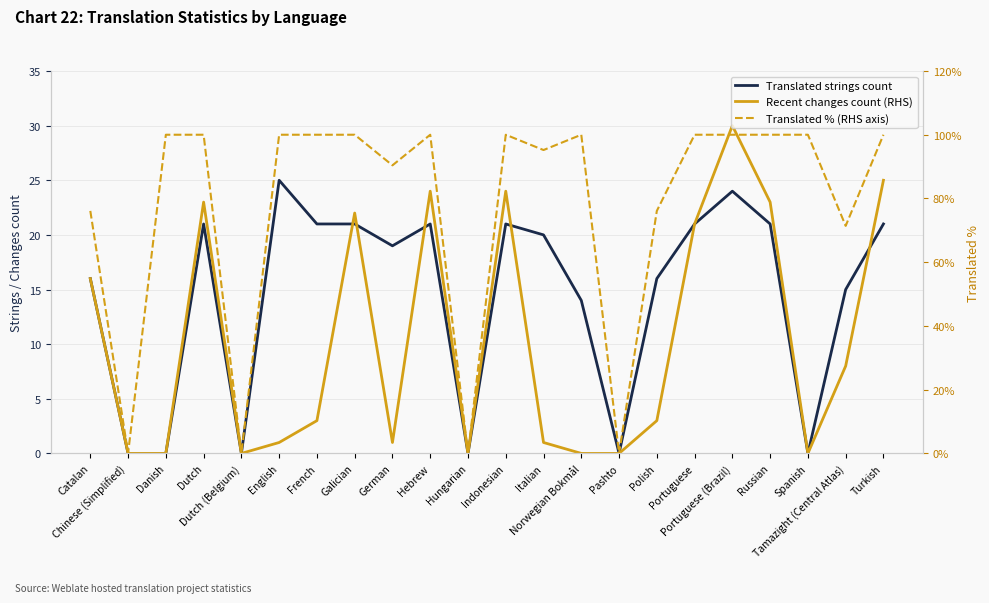

What is the label of the 2nd point from the right?

Tamazight (Central Atlas)